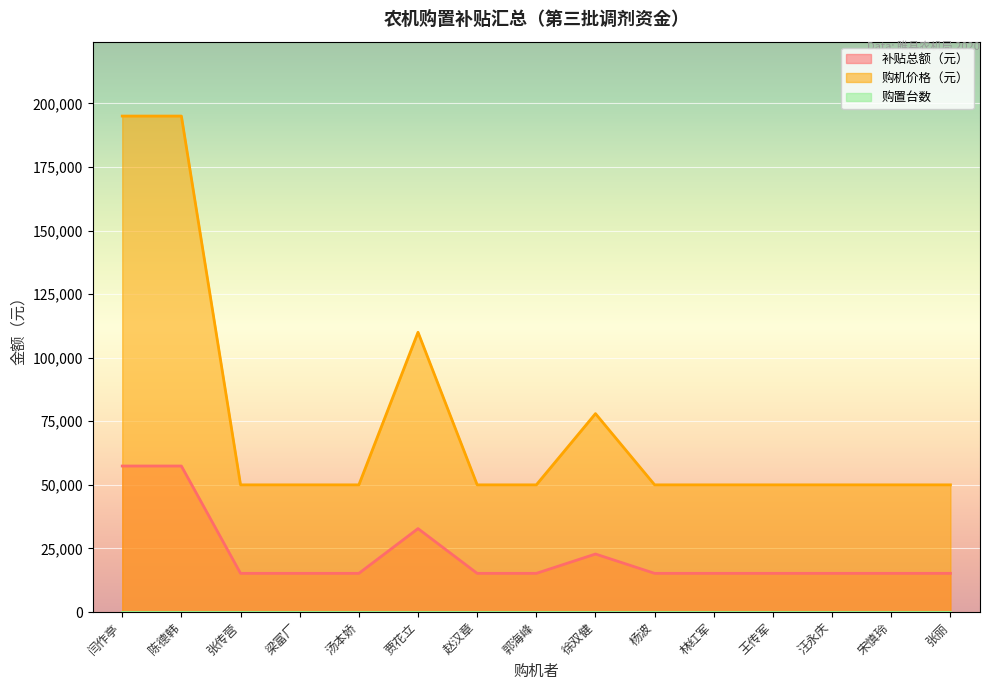

What is the sum of the 补贴总额（元） values at 徐双健 and 王传军?

38000